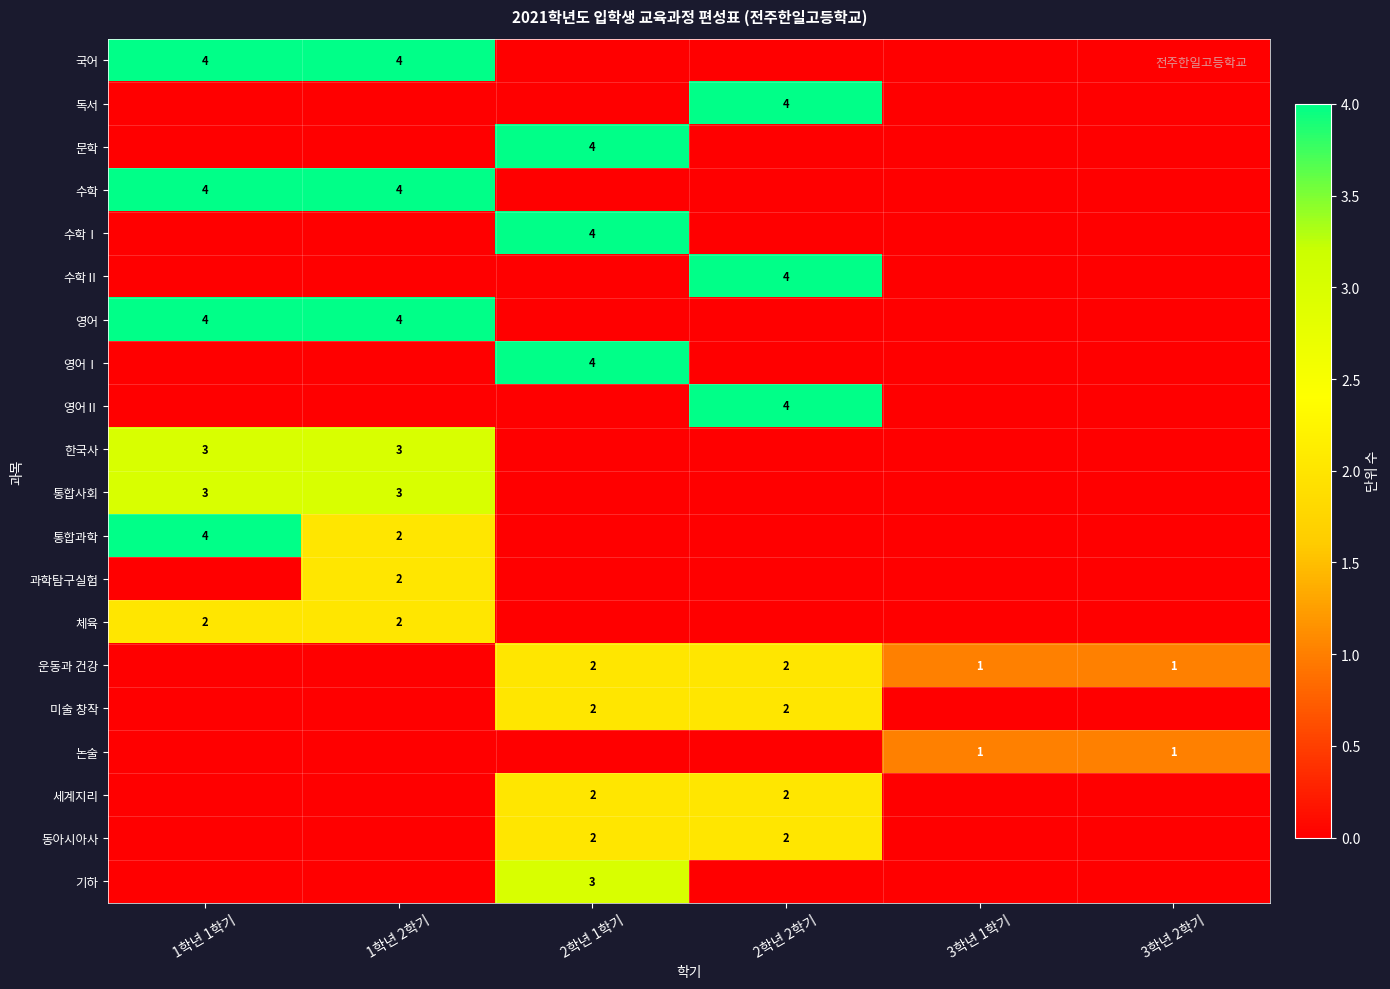

Is it true that 기하 equals 3 at 2학년 1학기?

True